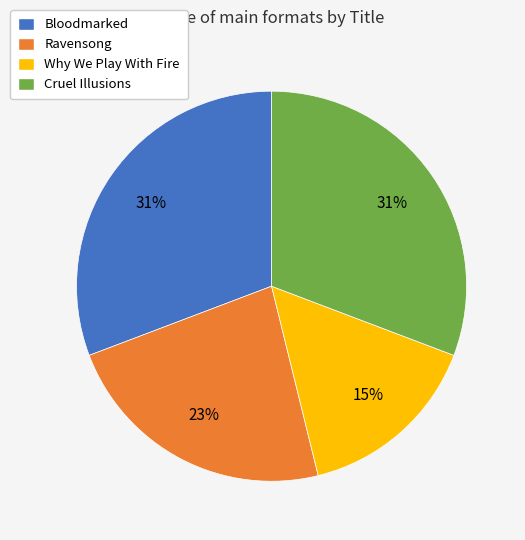

Combined, do Cruel Illusions and Ravensong account for over 50%?

Yes